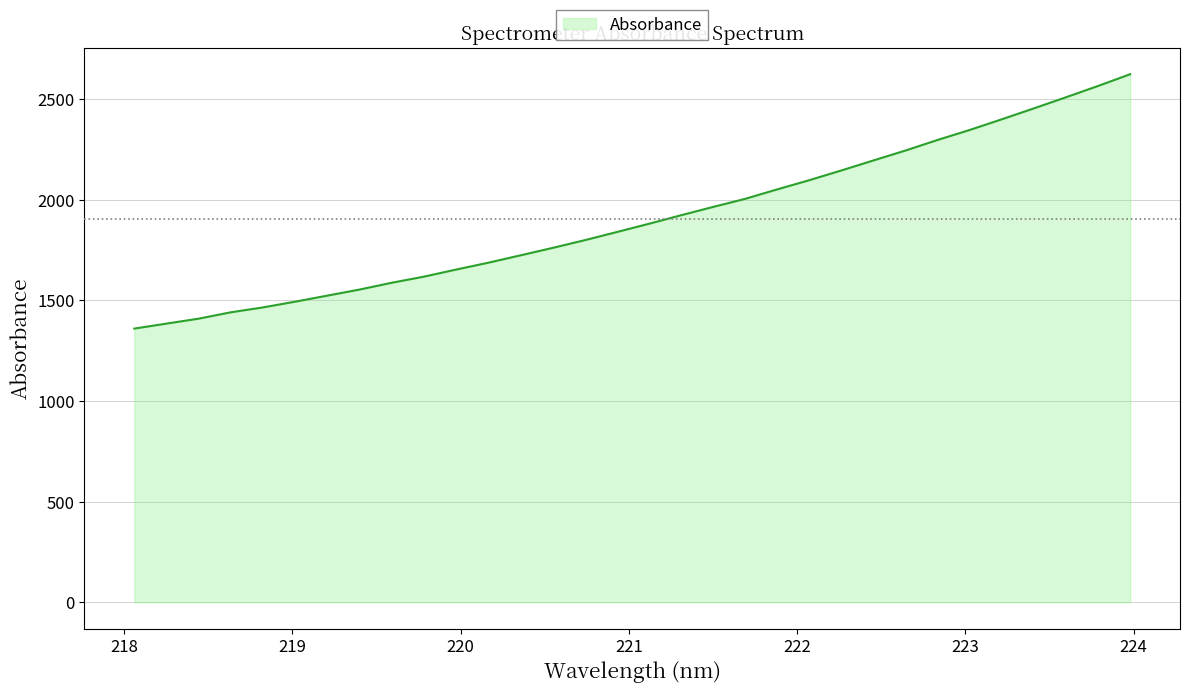

Does the chart have visible grid lines?

Yes